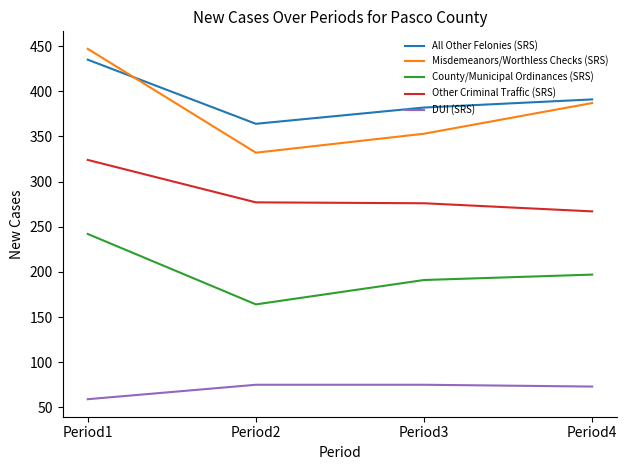

Where is the first local minimum for Misdemeanors/Worthless Checks (SRS)?

Period2